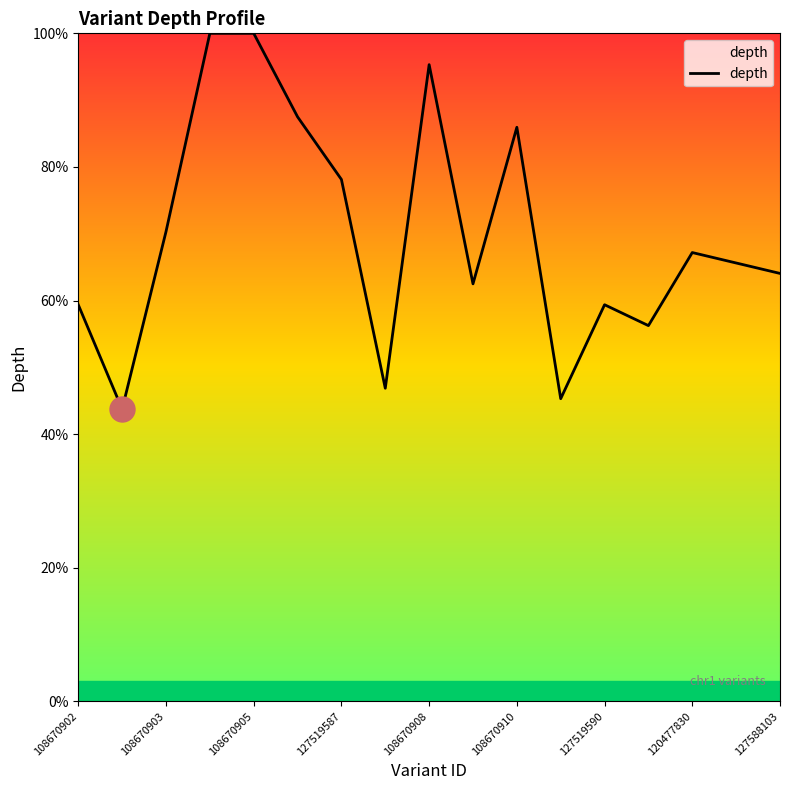

What is the smallest value displayed?

43.8